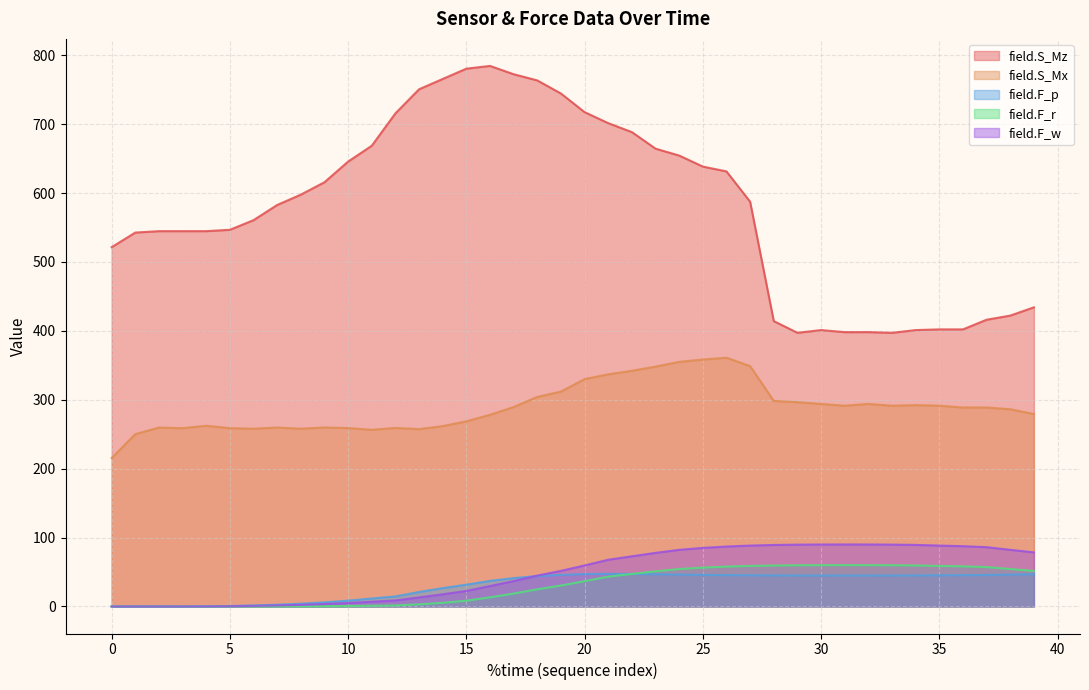

What is the difference between the highest and lowest values at 13?

747.6